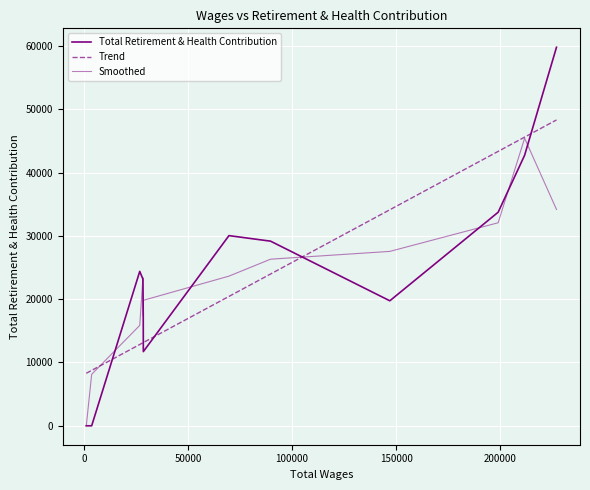

How many interior local peaks (higher than both neighbors) does the data have?

2